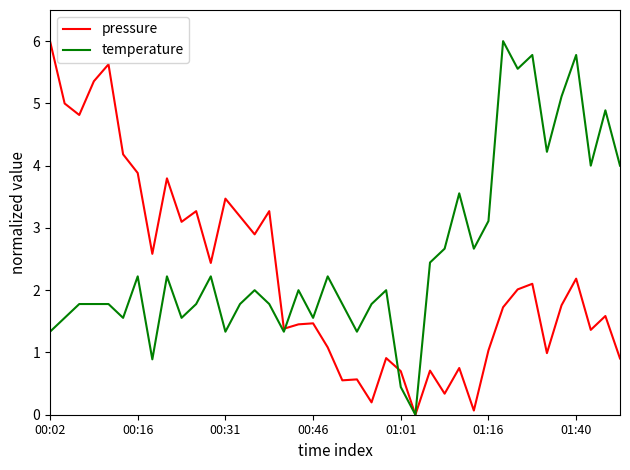

Which series has the largest total across all categories?

temperature